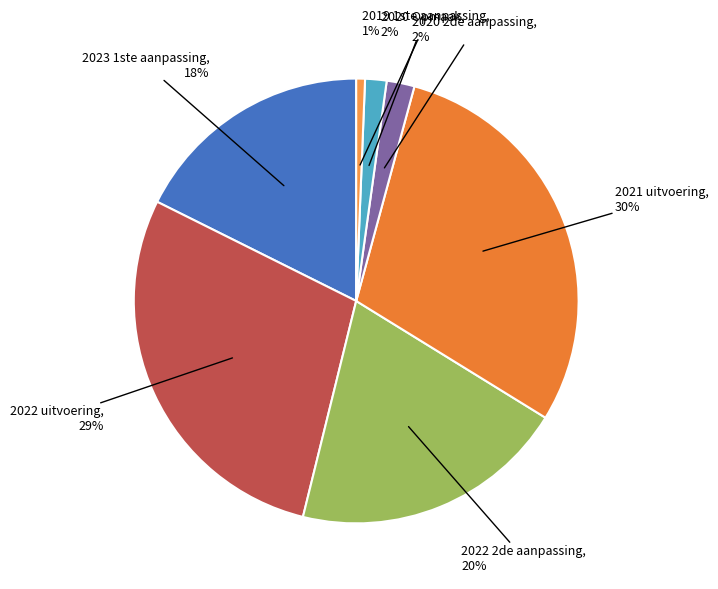

Which has a higher value, 2019 1ste aanpassing or 2023 1ste aanpassing?

2023 1ste aanpassing